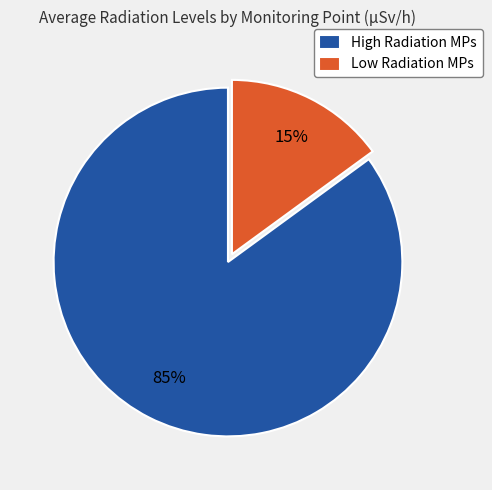

Which has a higher value, High Radiation MPs or Low Radiation MPs?

High Radiation MPs